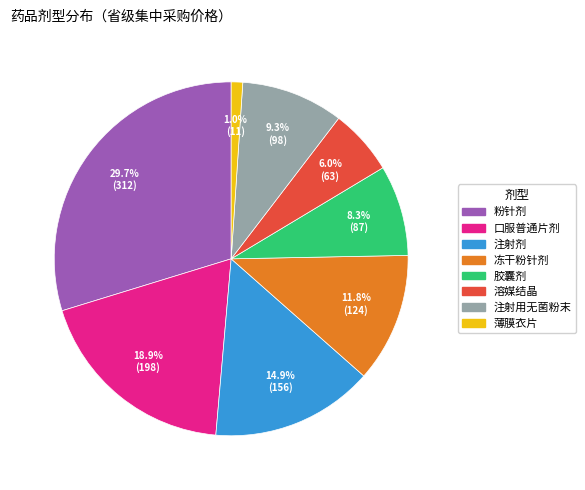

Does any single category account for the majority?

No